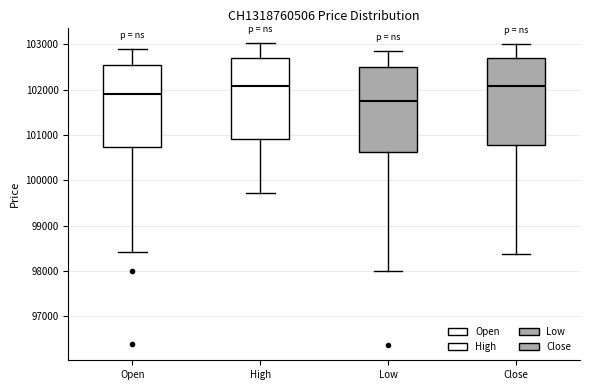

Reading left to right, read every box against the y-axis: the position of its median line, the range the box covers, and the ends of its whiskers. The values are not printed on the chart, so give them approximately, as read against the axis.

Open: median 101900, box 100700 to 102500, whiskers 98400 to 102900
High: median 102100, box 100900 to 102700, whiskers 99700 to 103000
Low: median 101800, box 100600 to 102500, whiskers 98000 to 102900
Close: median 102100, box 100800 to 102700, whiskers 98400 to 103000